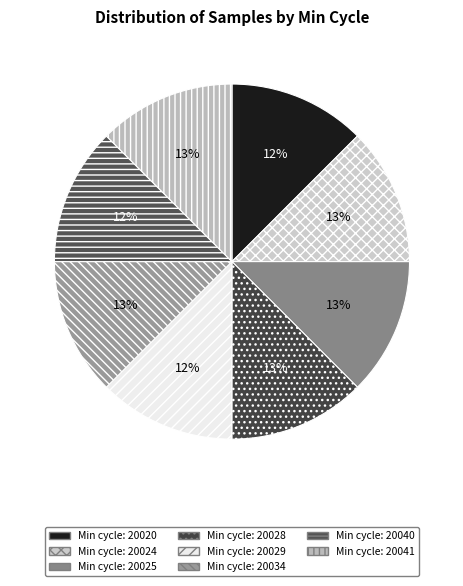

What is the smallest slice in the pie chart?

20029